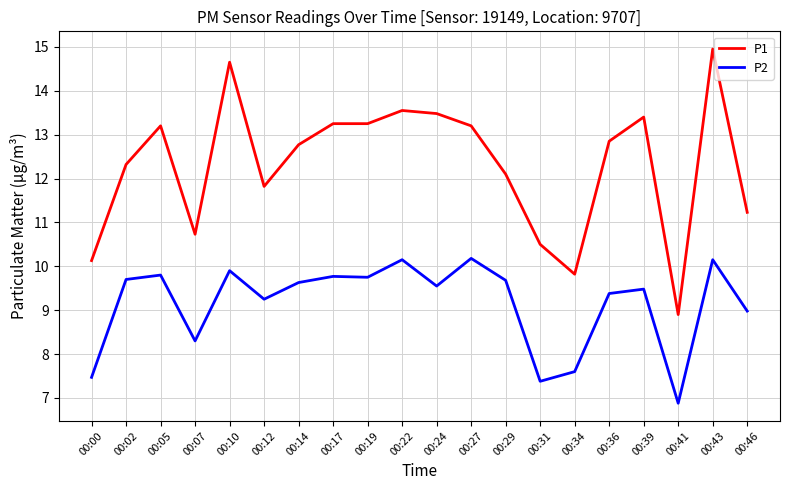

At 00:24, list the series in order from smallest to largest.

P2, P1